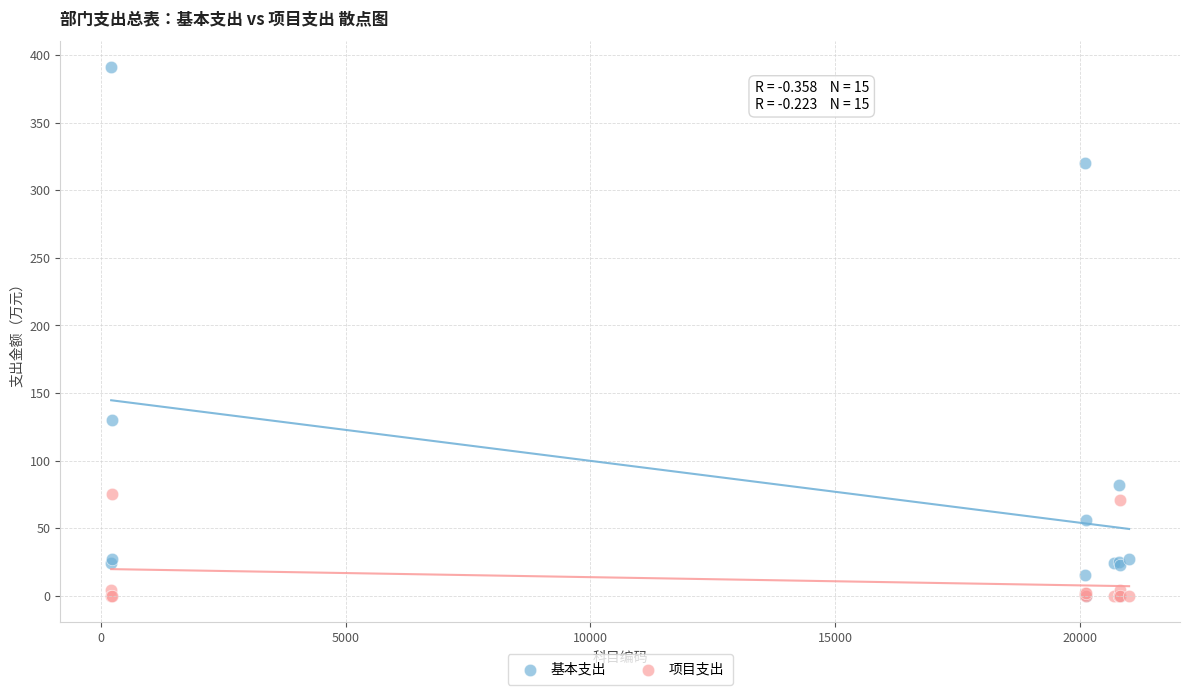

Across all series, what Y value is closest to 195?

129.9